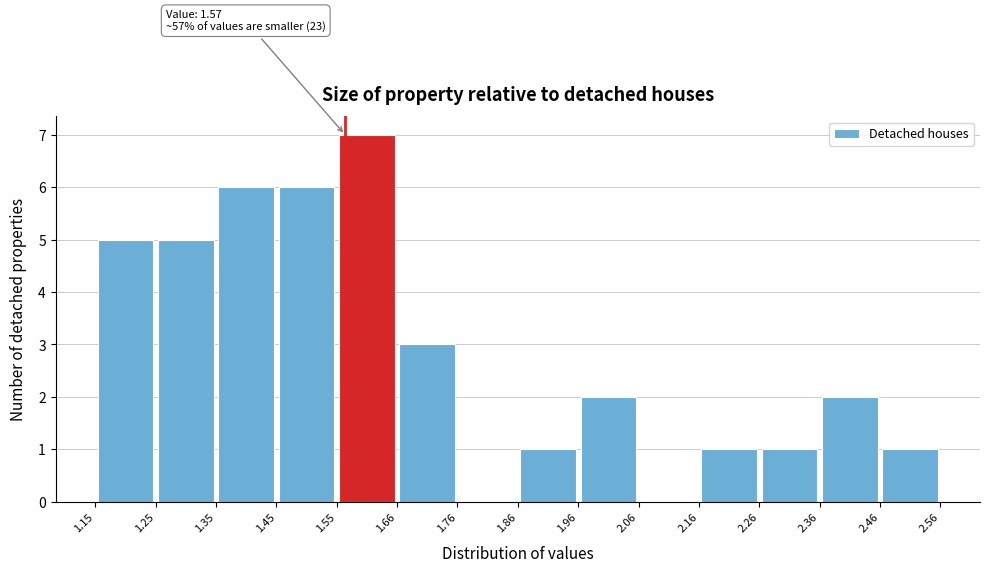

Which range on the x-axis has the tallest bar?

1.55 to 1.66